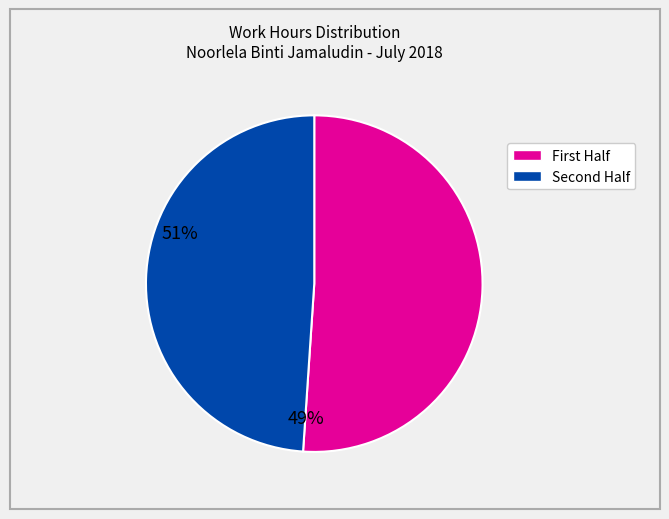

Does any single category account for the majority?

Yes